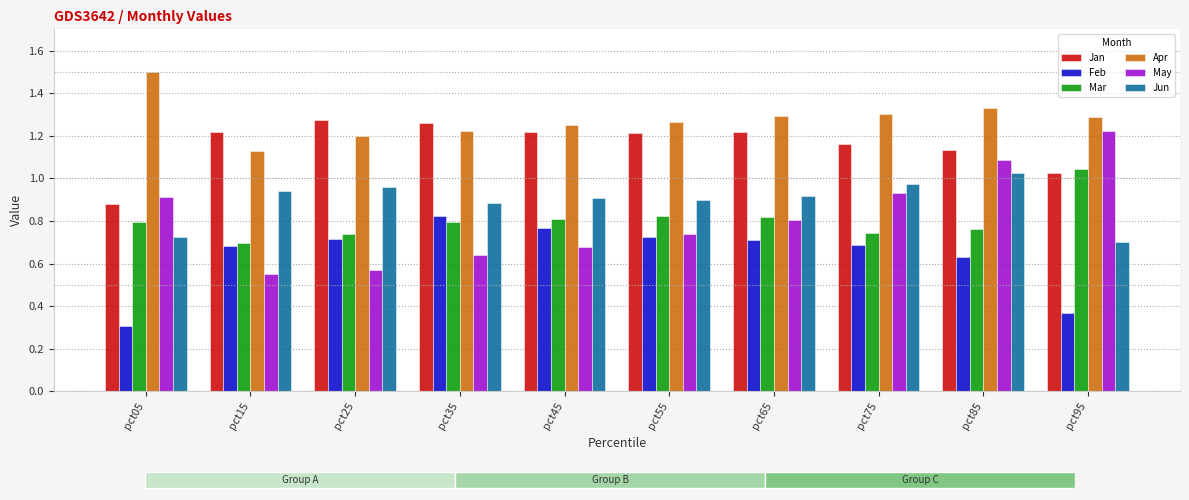

What is the lowest value of the Mar series?

0.7